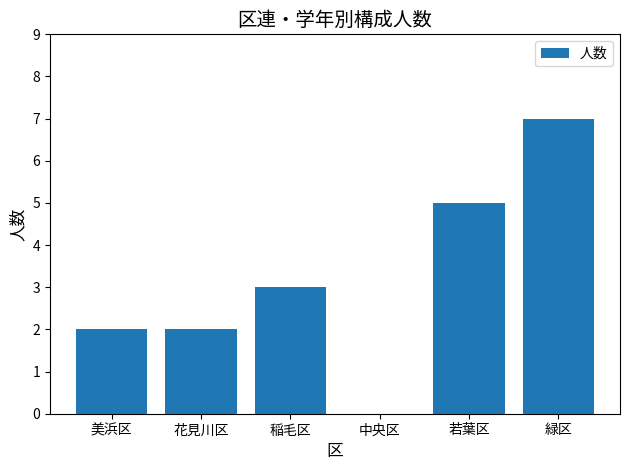

What is the change in value from 若葉区 to 緑区?

+2